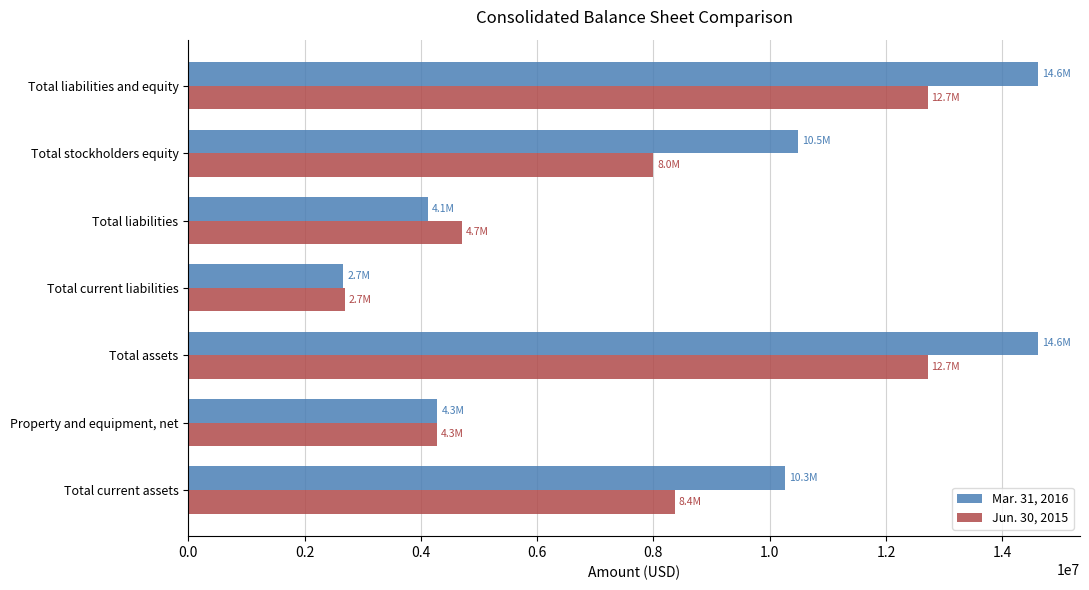

True or false: Mar. 31, 2016 has a value of 4284591 at Property and equipment, net.

True